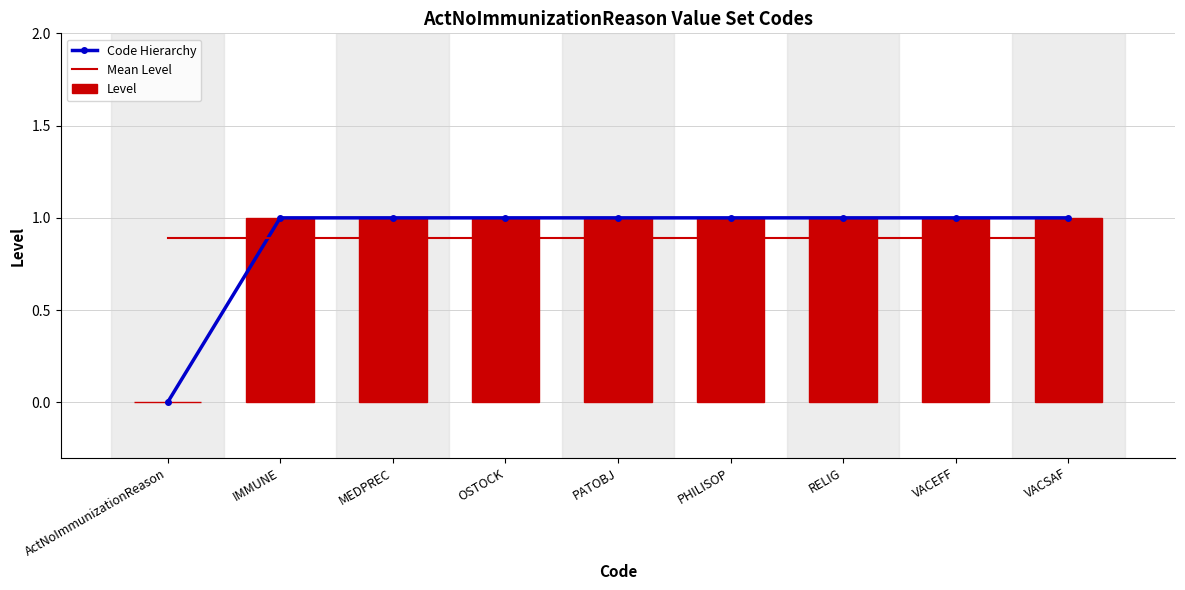

At which label does Code Hierarchy reach its minimum?

ActNoImmunizationReason